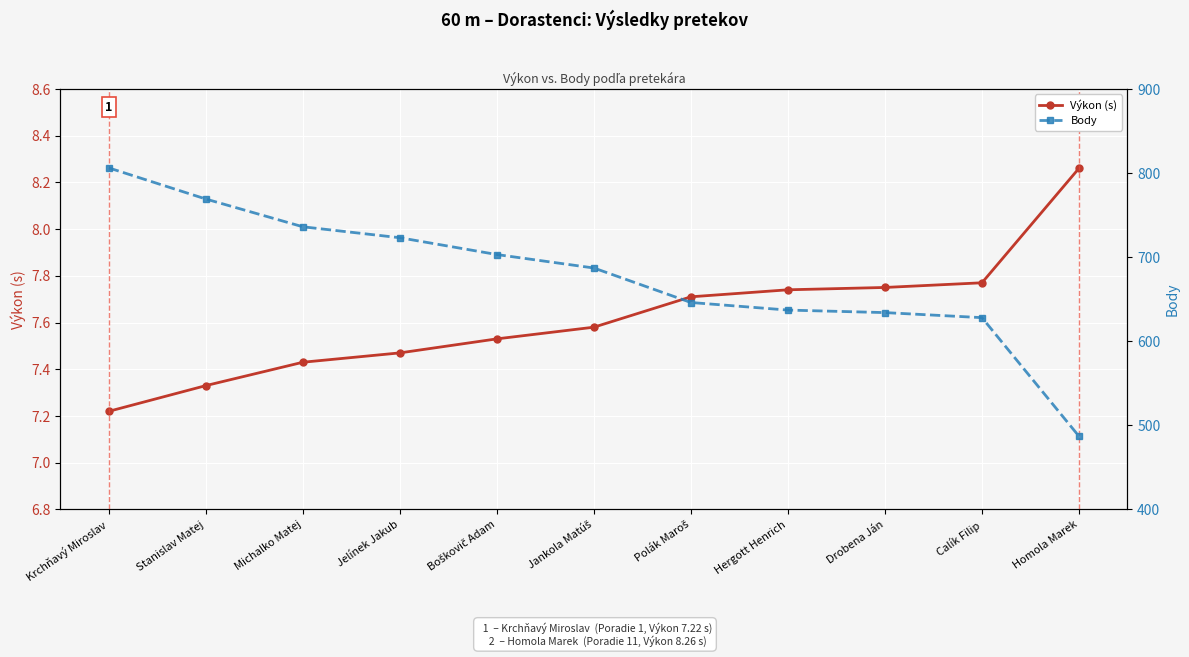

What is the greatest value displayed?

806.0